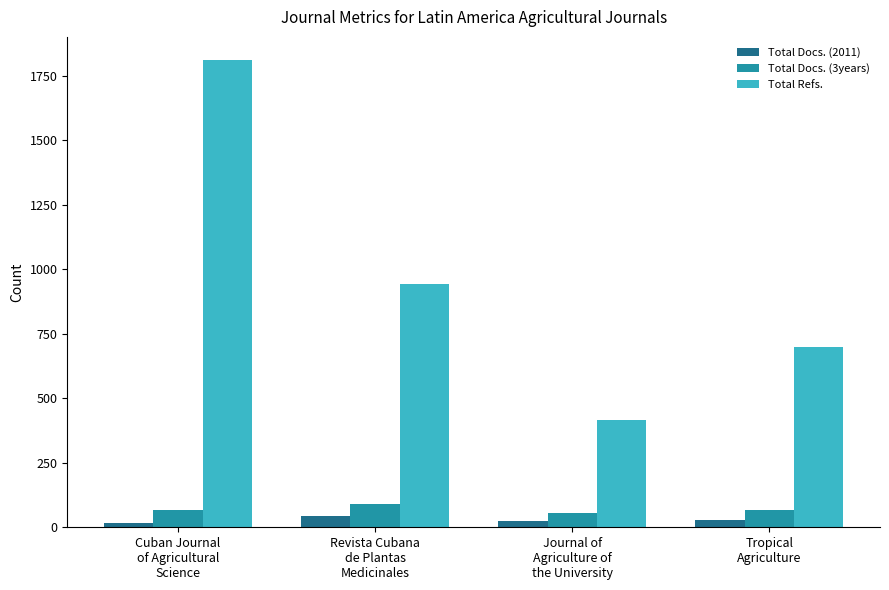

Are the bars grouped side by side (vs. stacked)?

Yes